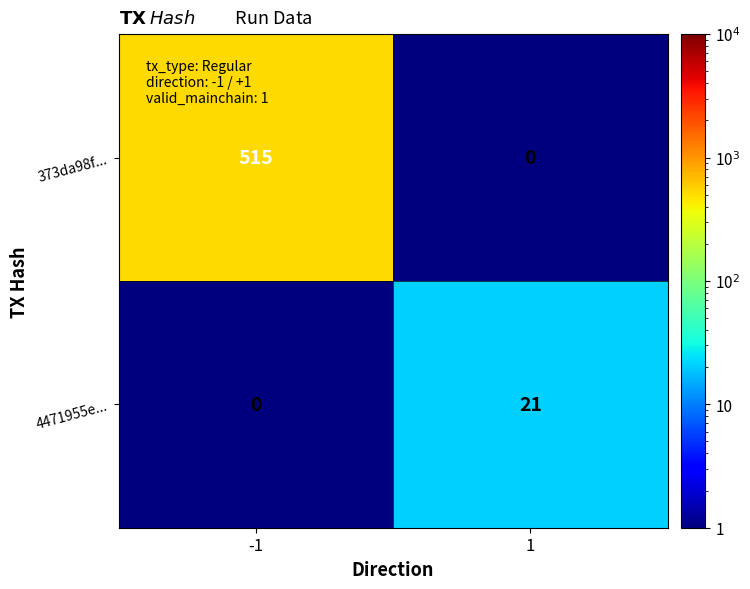

What is the highest value of the 4471955e... series?

21